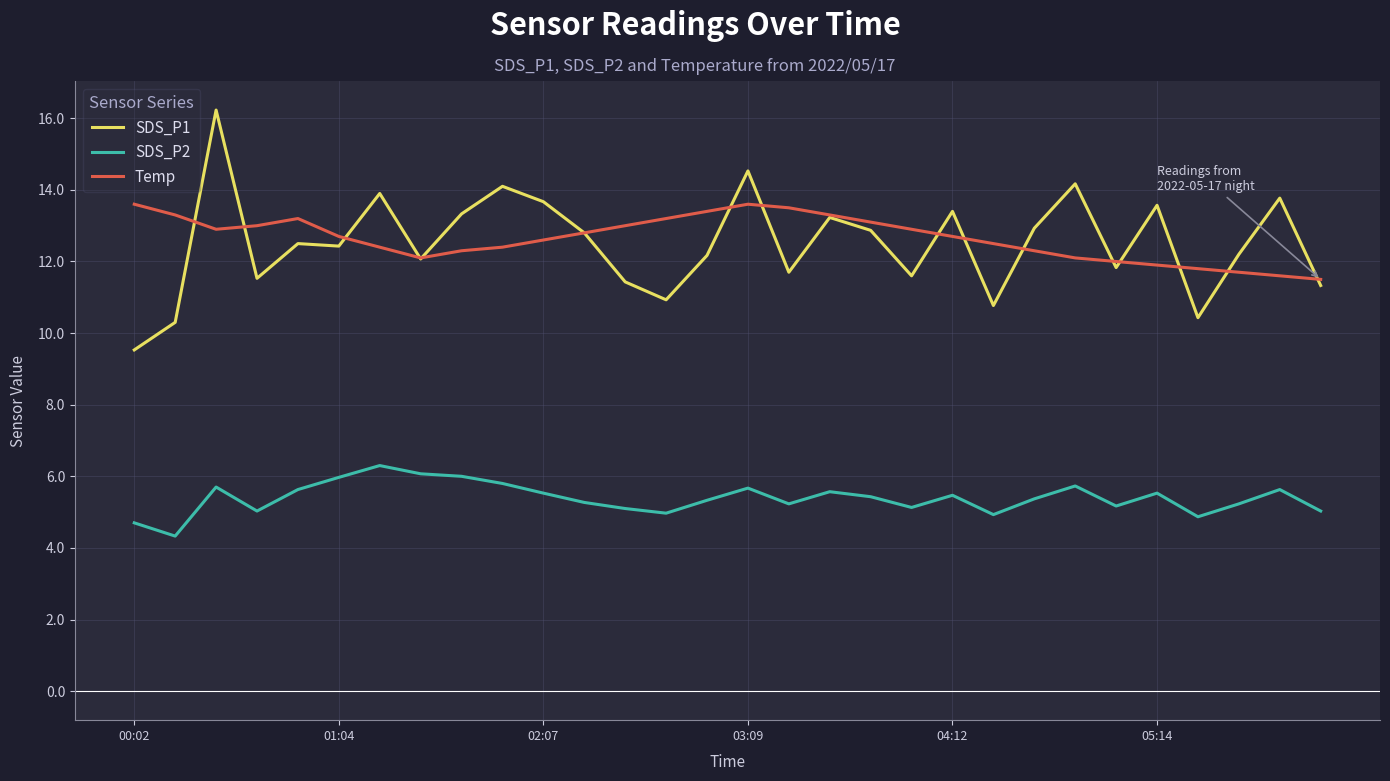

True or false: SDS_P2 and SDS_P1 intersect in this chart.

False